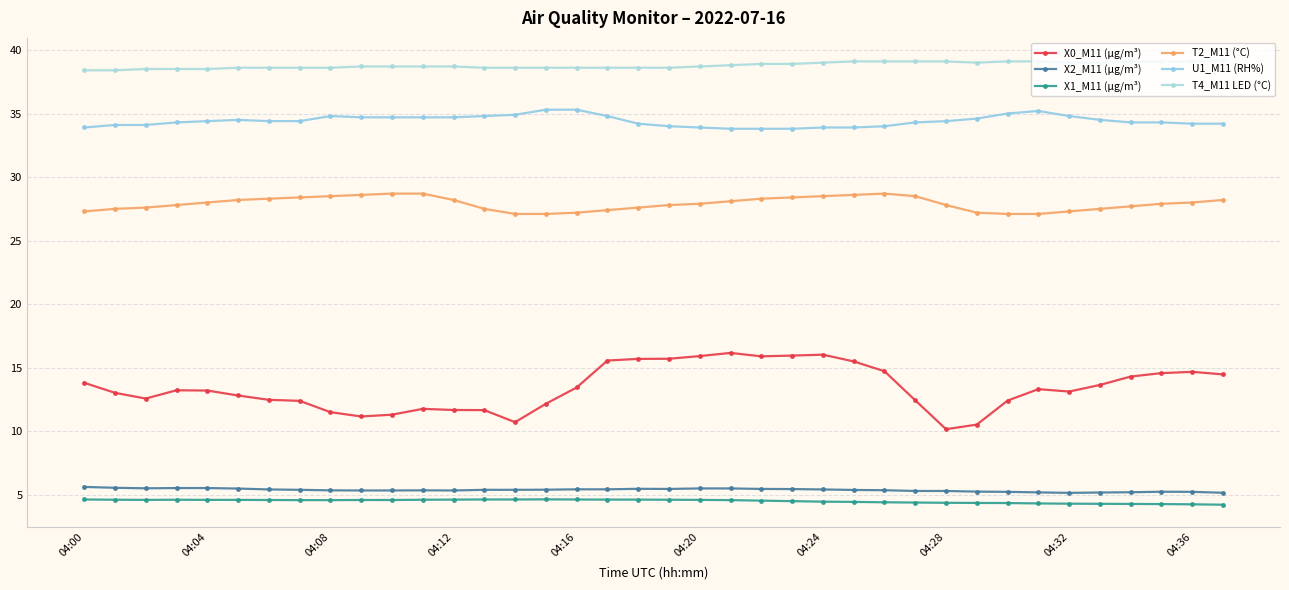

In X0_M11 (μg/m³), how many points are higher than both neighbors (excluding endpoints)?

6